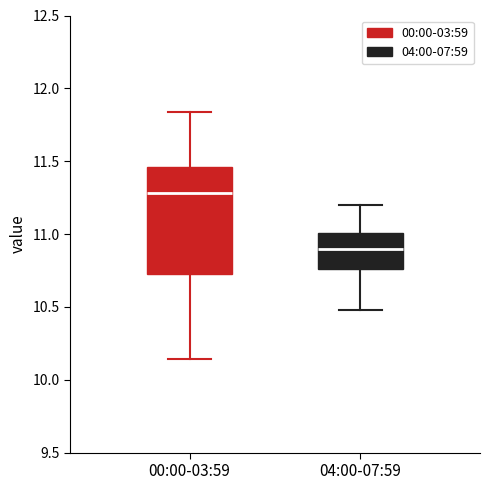

Which box is the tallest, from its lower edge to its upper edge?

00:00-03:59